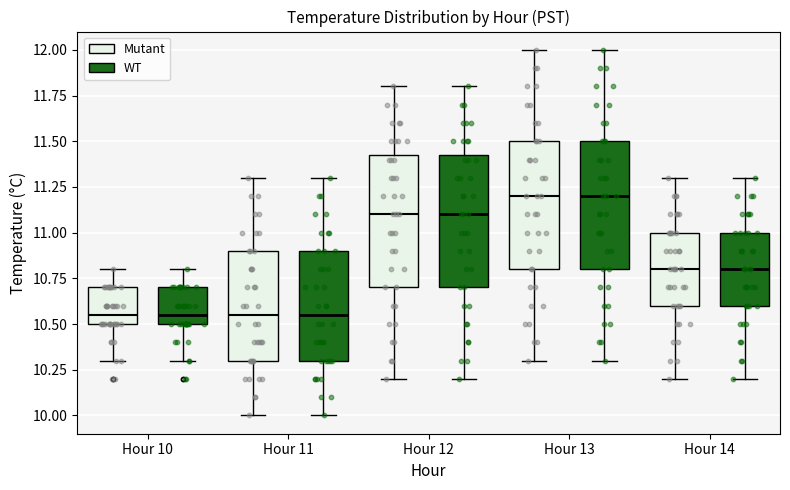

Where is the upper edge of the box for Hour 12 (Mutant) on the y-axis? The values are not printed on the chart, so give them approximately, as read against the axis.

11.45